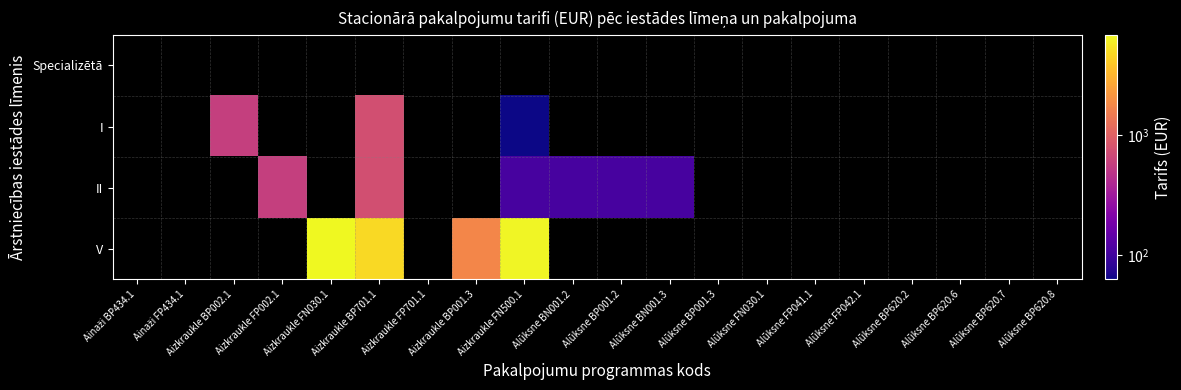

What is the minimum value shown in the chart?

62.6